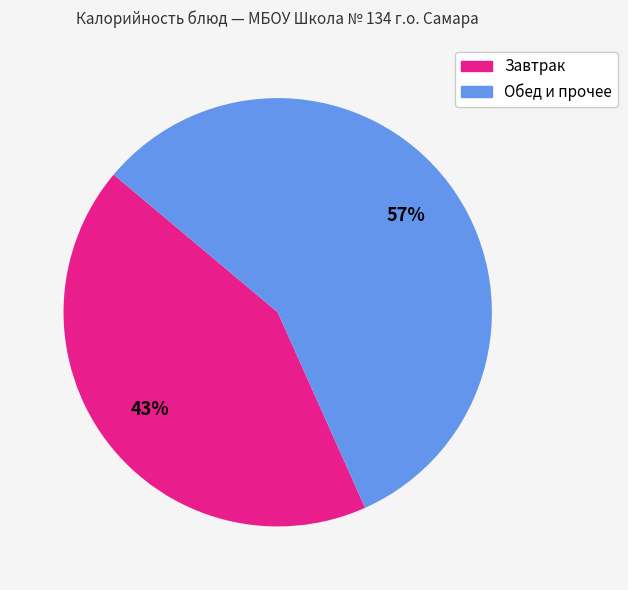

Does any single category account for the majority?

Yes